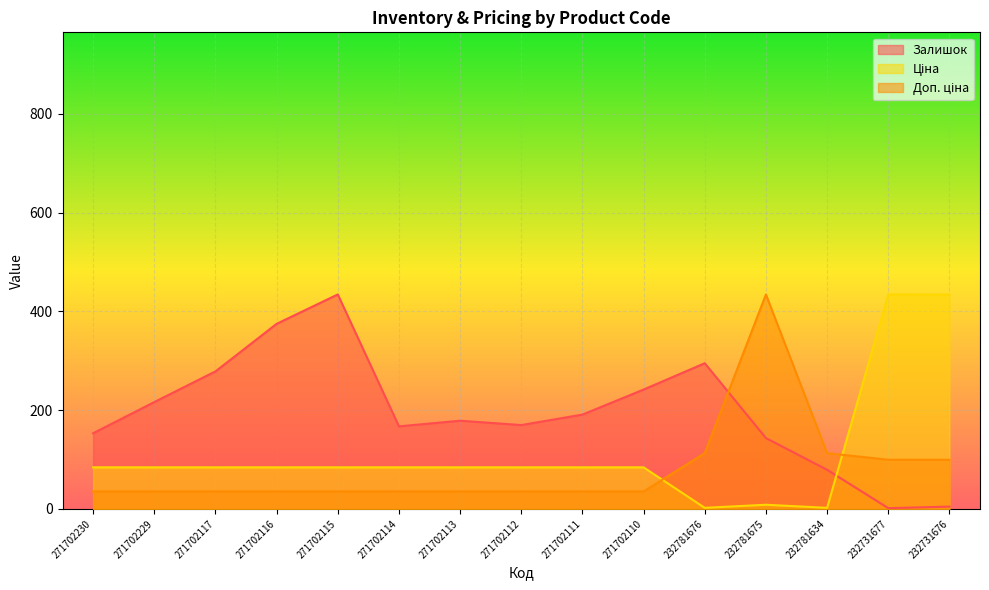

At which category does Ціна reach its first local valley?

232781676